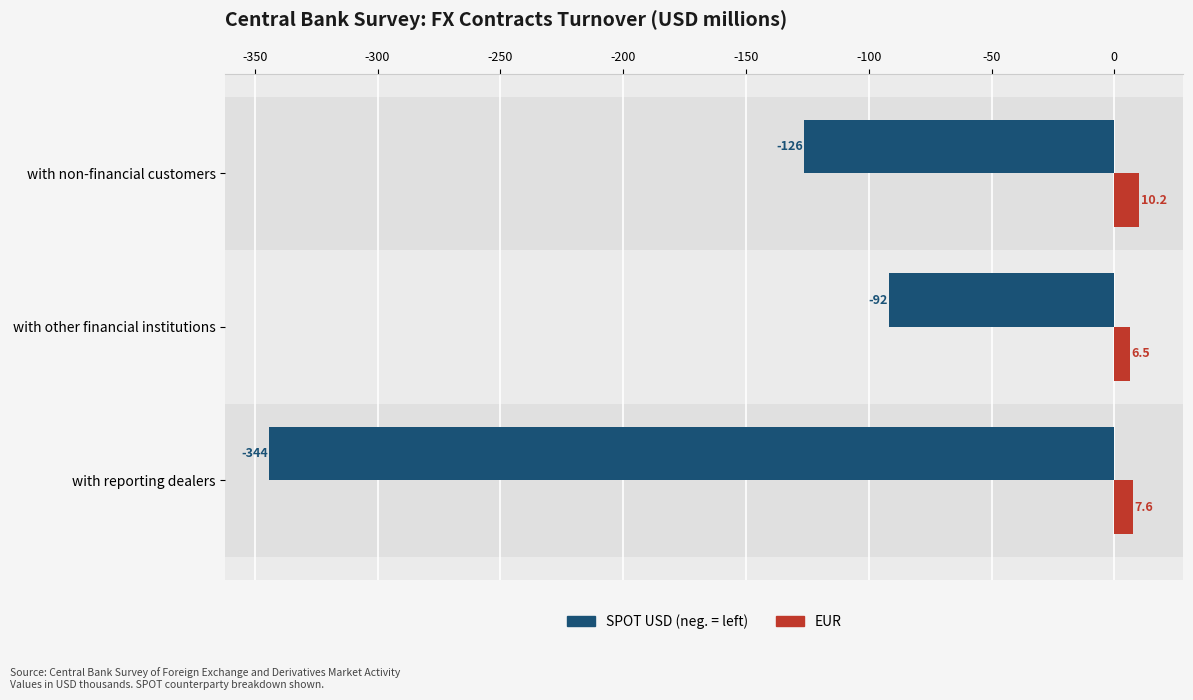

At which category does the chart reach its peak across all series?

with non-financial customers